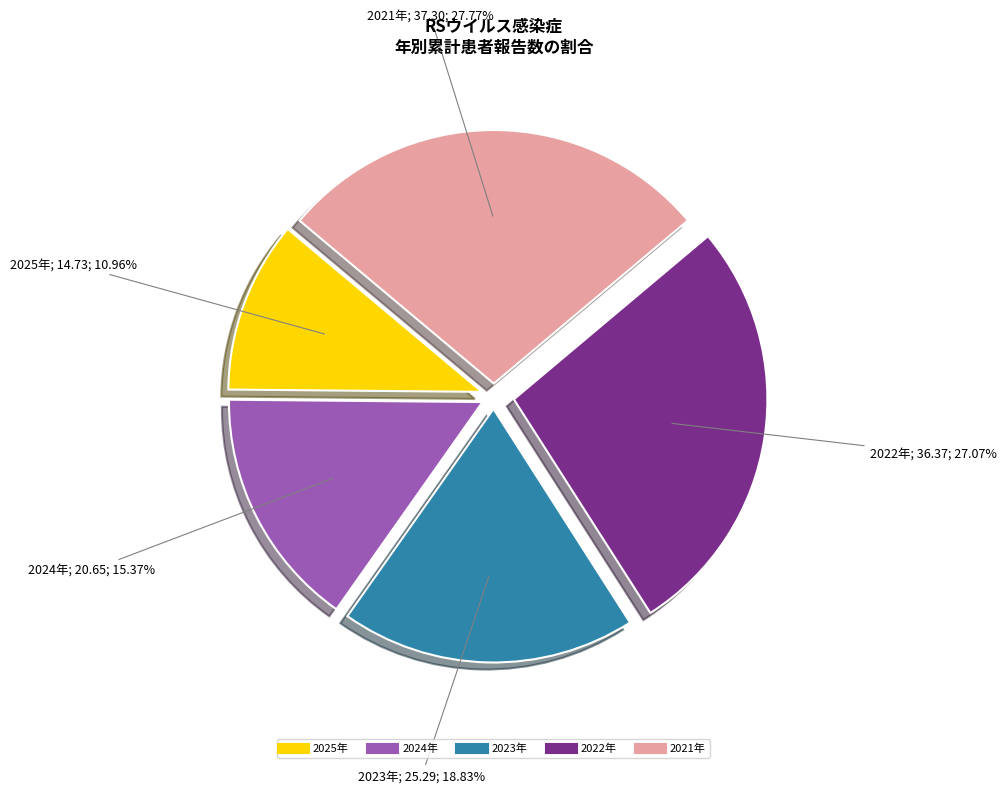

What percentage is NOT represented by 2023年?

81.2%